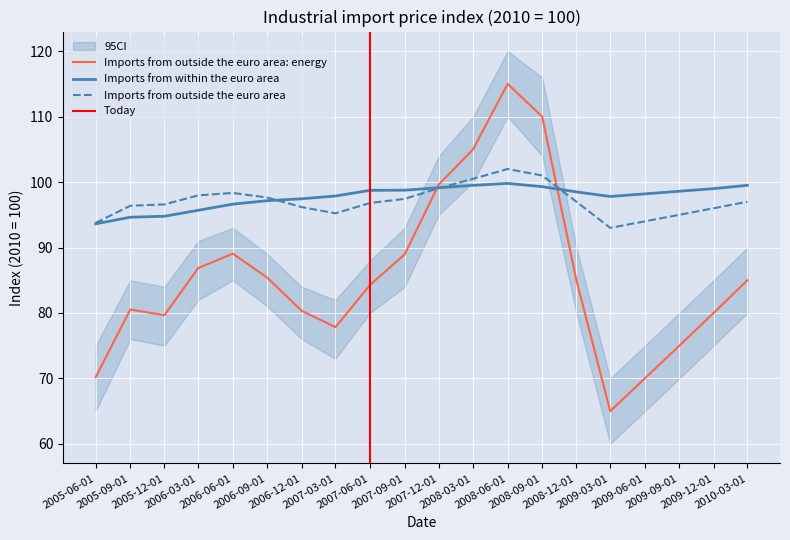

How many categories are shown in the chart?

20